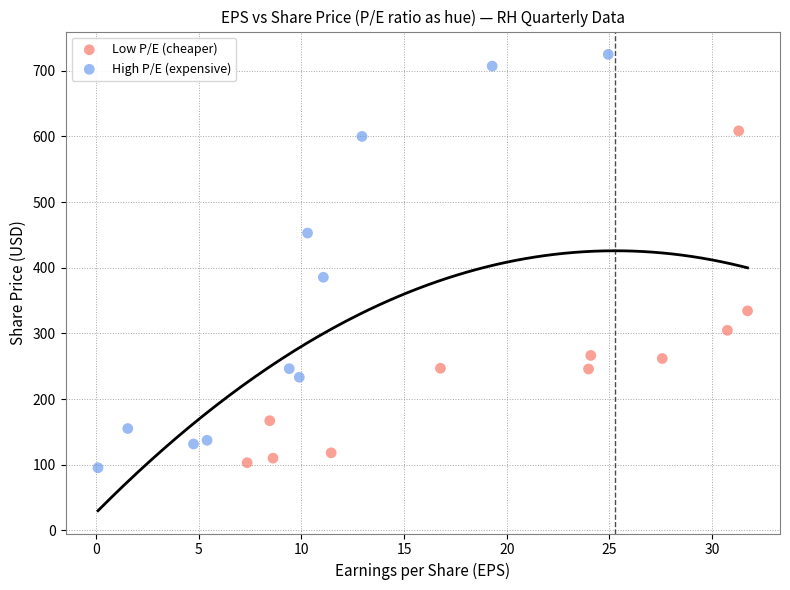

Which series reaches the maximum Y coordinate?

High P/E (expensive)